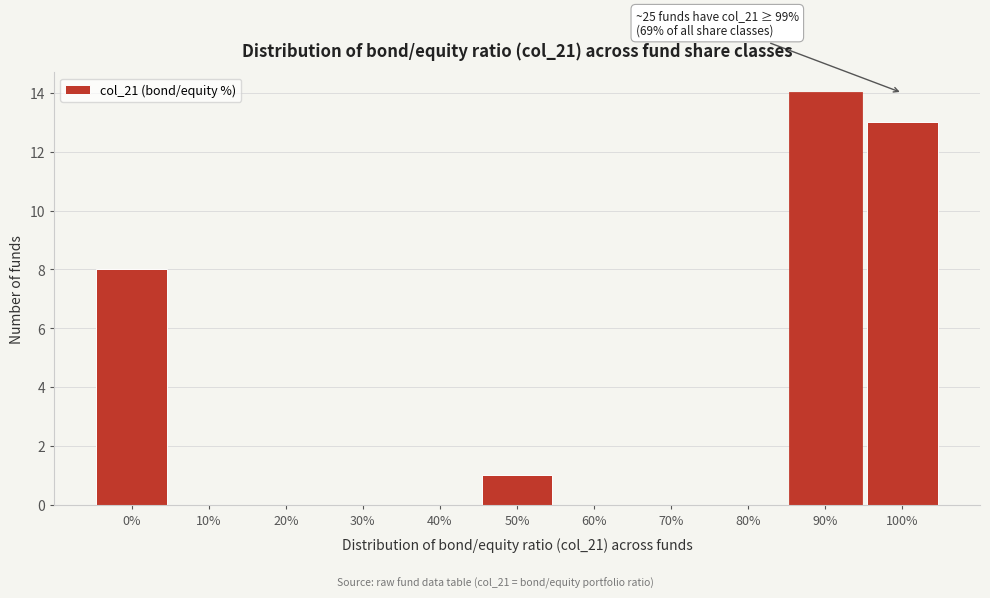

Reading left to right, extract all data points from this chart.

0%=8	10%=0	20%=0	30%=0	40%=0	50%=1	60%=0	70%=0	80%=0	90%=14	100%=13